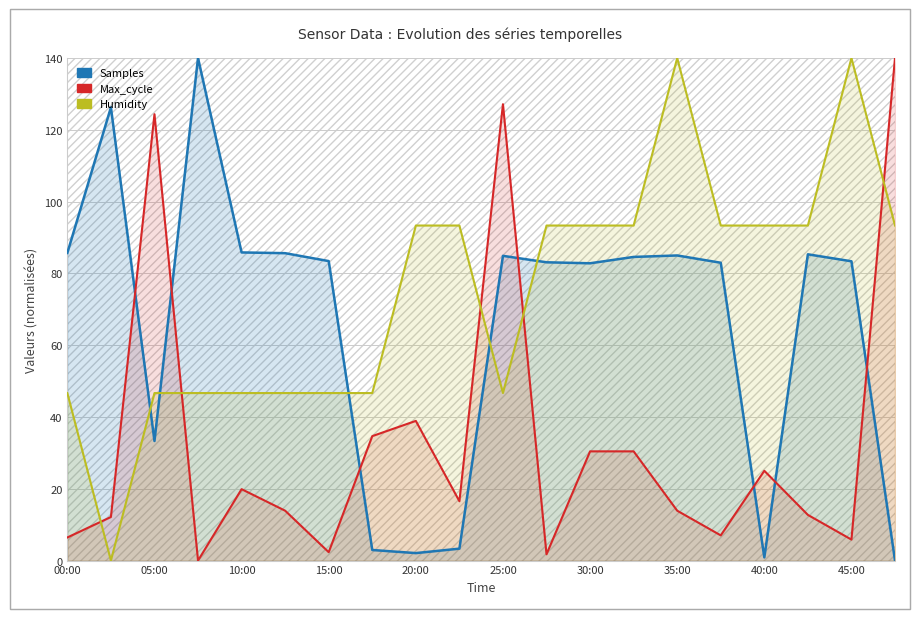

How many categories are shown in the chart?

20